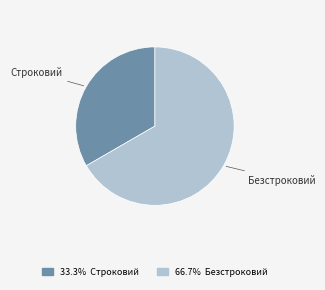

What is the ratio of the value at 33.3% Строковий to the value at 66.7% Безстроковий?

0.5